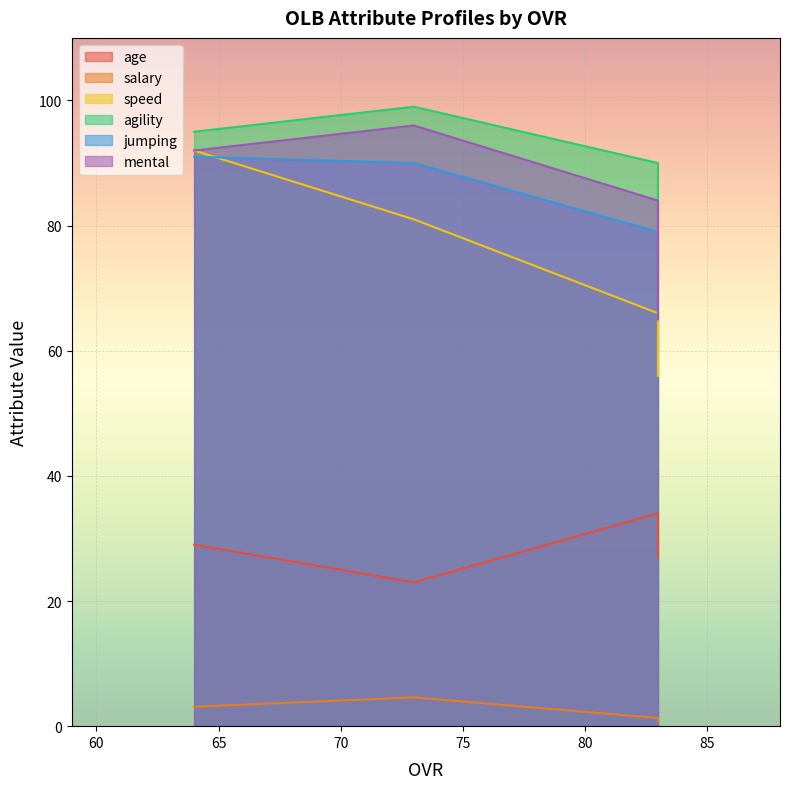

At how many categories does at least one series exceed 76?

4